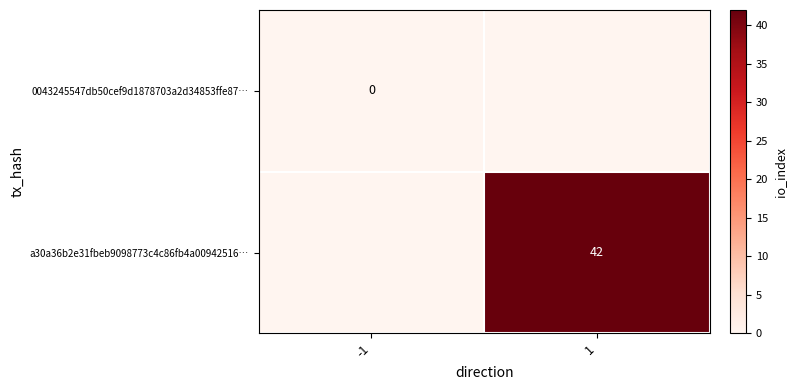

List the series in order of their peak value, highest first.

a30a36b2e31fbeb9098773c4c86fb4a00942516…, 0043245547db50cef9d1878703a2d34853ffe87…